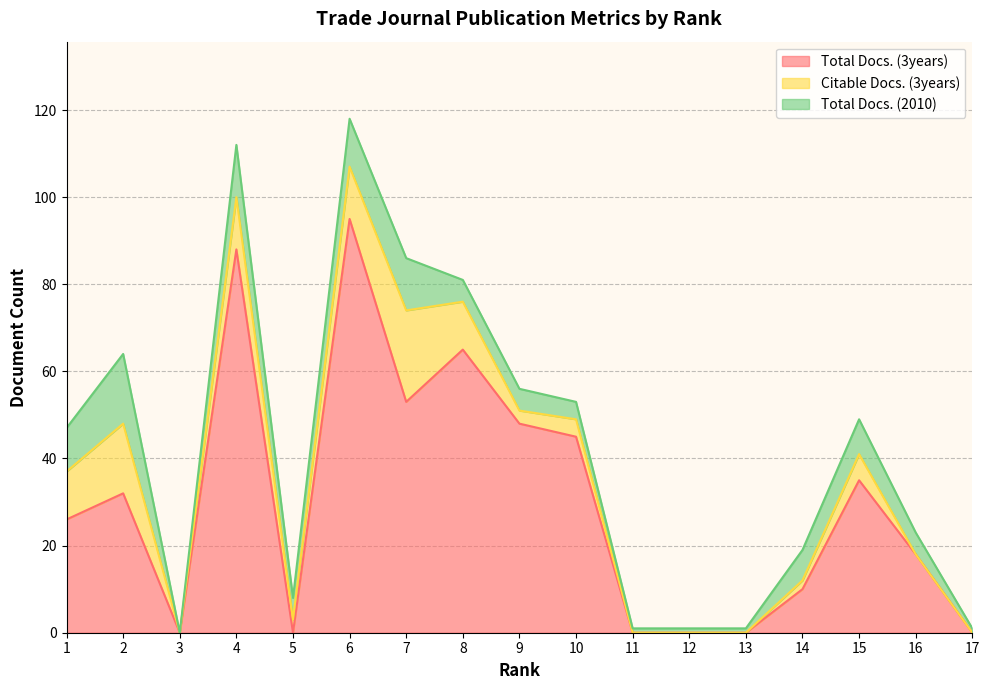

What is the sum of the Total Docs. (3years) values at 12 and 7?

53